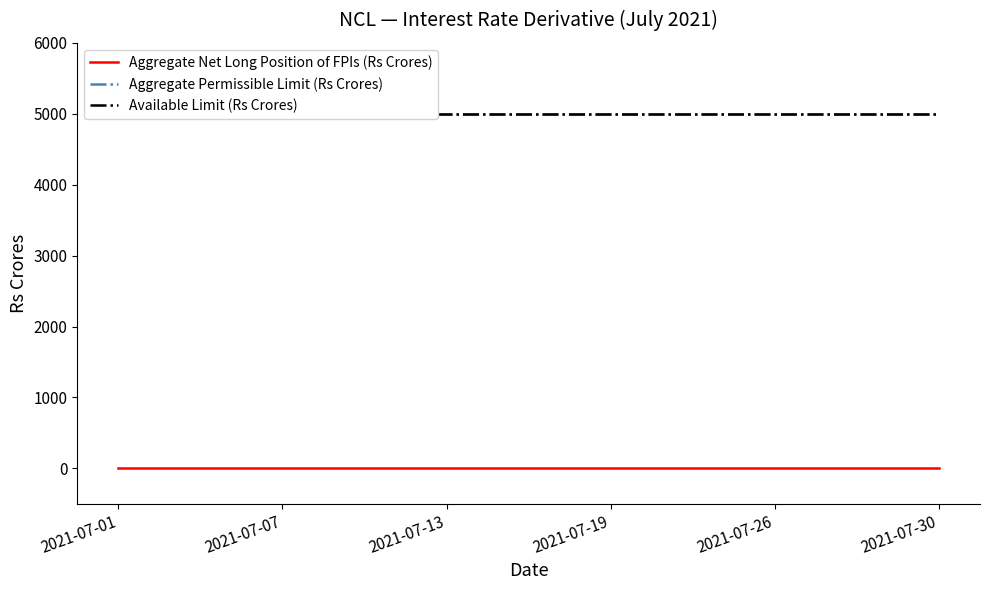

Which series has the largest range (max minus min)?

Aggregate Net Long Position of FPIs (Rs Crores)